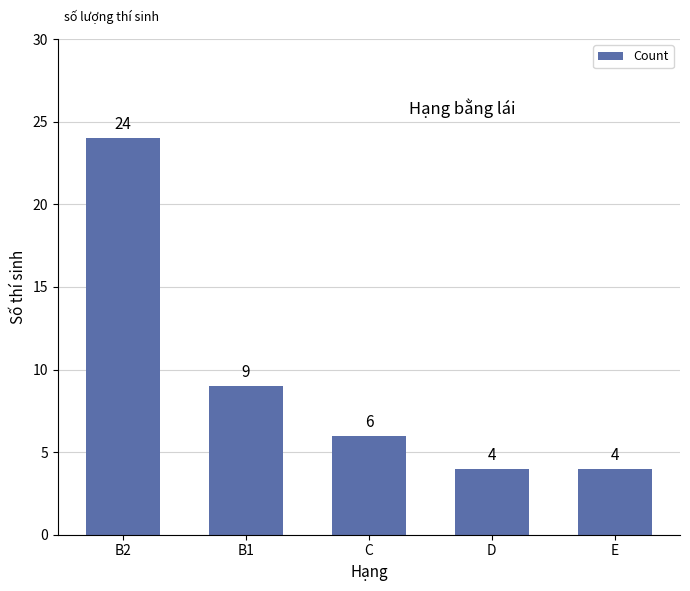

What is the difference between the second highest and minimum values?

5